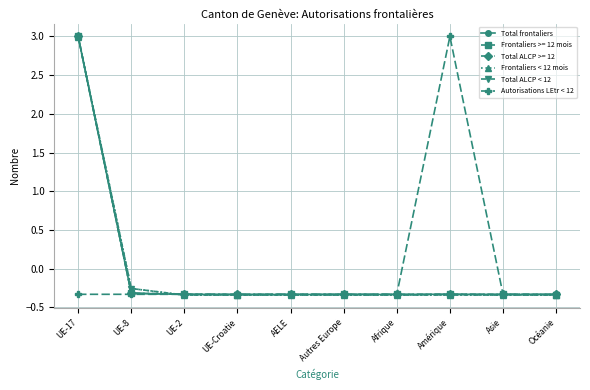

At which label does Total ALCP >= 12 first exceed 0?

UE-17